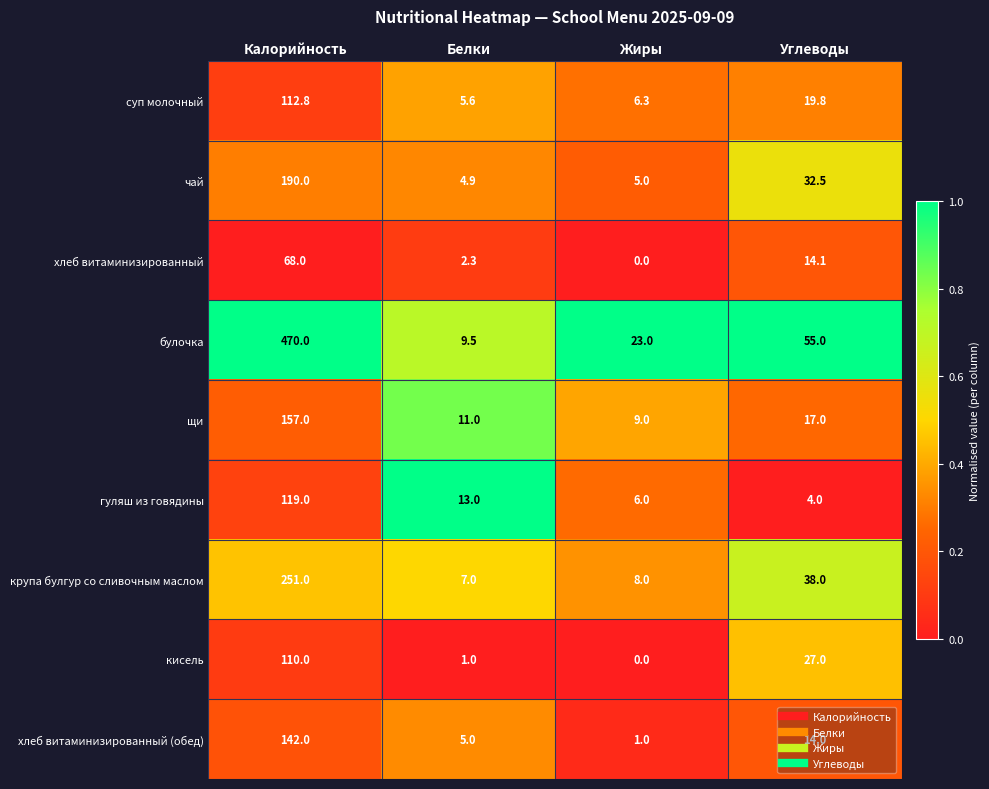

True or false: кисель has a value of 27.0 at Углеводы.

True